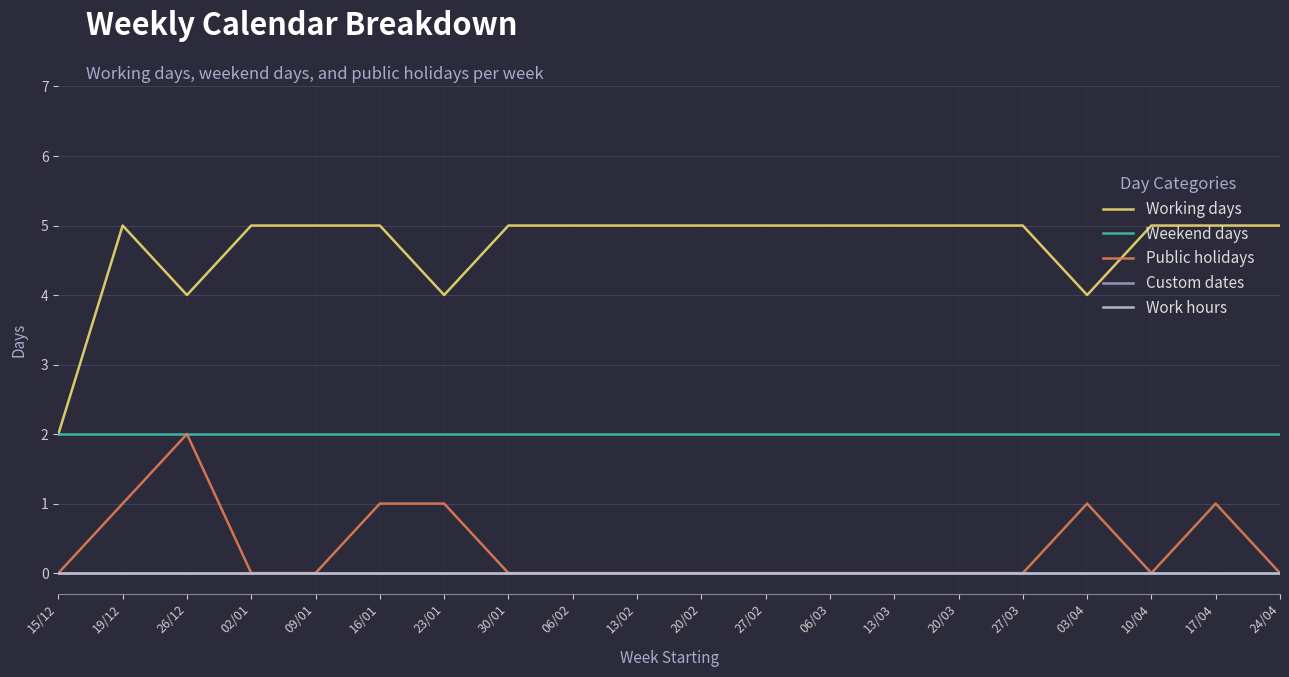

Does the chart have visible grid lines?

Yes